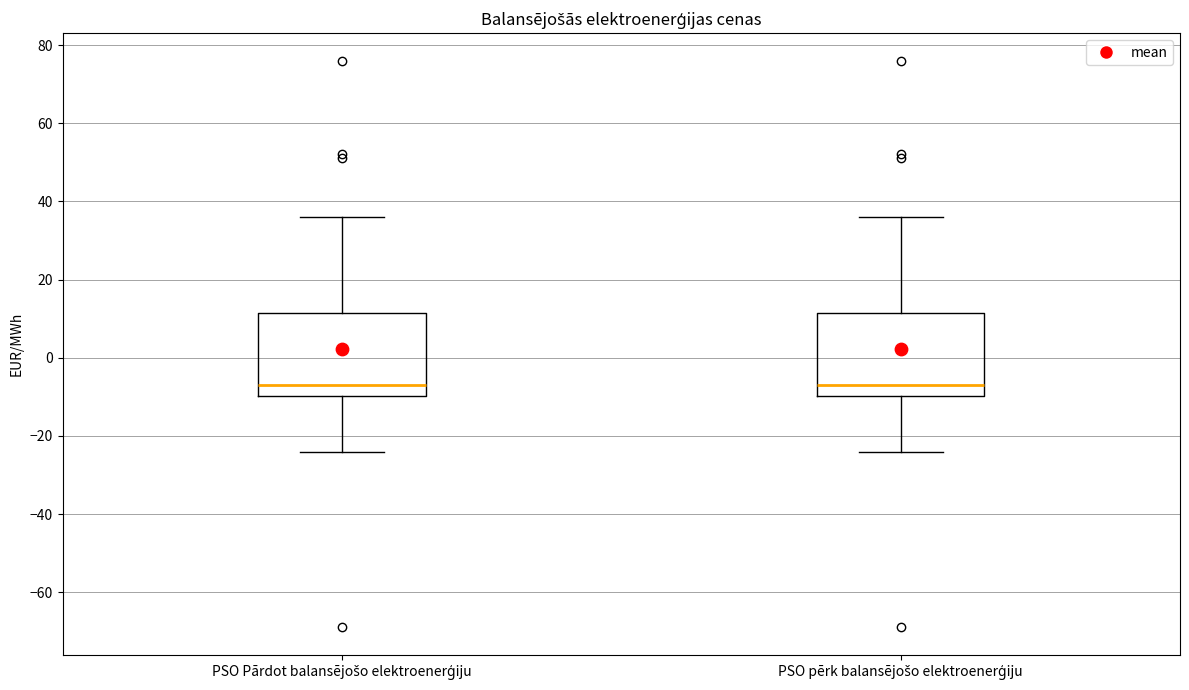

Where is the upper edge of the box for PSO pērk balansējošo elektroenerģiju on the y-axis? The values are not printed on the chart, so give them approximately, as read against the axis.

12